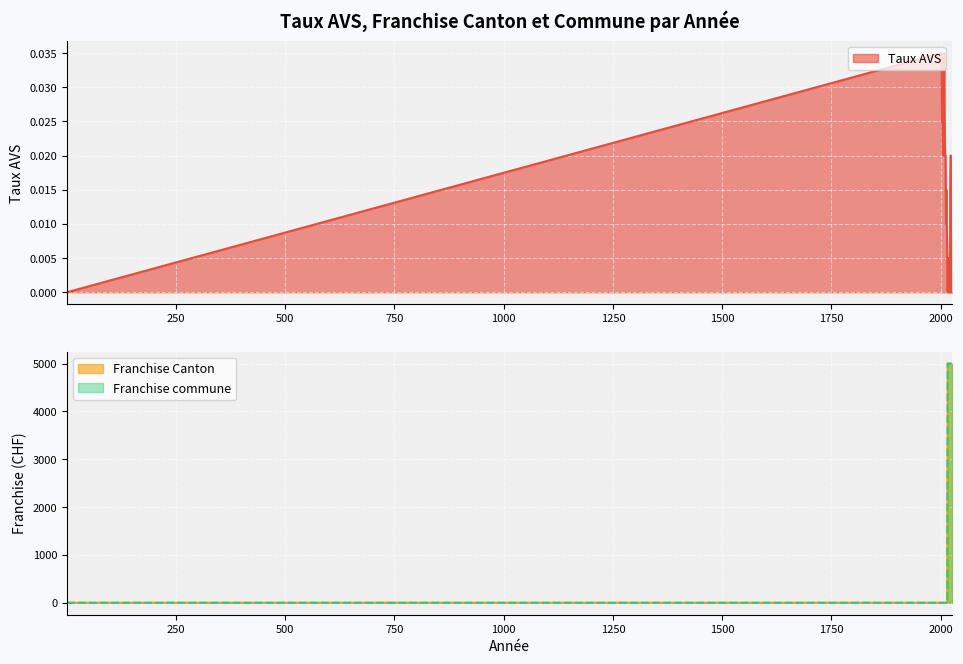

Reading left to right, list all the values displayed in this chart.

Taux AVS: 1=0.0	2001=0.0	2002=0.0	2003=0.0	2004=0.0	2005=0.0	2006=0.0	2007=0.0	2008=0.0	2009=0.0	2010=0.0	2011=0.0	2012=0.0	2013=0.0	2014=0.0	2015=0.0	2016=0.0	2017=0.0	2018=0.0	2019=0.0	2020=0.0	2021=0.0	2022=0.0	2023=0.0	2024=0.0	2025=0.0	2026=0.0
Franchise Canton: 1=0.0	2001=0.0	2002=0.0	2003=0.0	2004=0.0	2005=0.0	2006=0.0	2007=0.0	2008=0.0	2009=0.0	2010=0.0	2011=0.0	2012=0.0	2013=0.0	2014=0.0	2015=0.0	2016=5000.0	2017=5000.0	2018=5000.0	2019=5000.0	2020=5000.0	2021=5000.0	2022=5000.0	2023=5000.0	2024=5000.0	2025=5000.0	2026=5000.0
Franchise commune: 1=0.0	2001=0.0	2002=0.0	2003=0.0	2004=0.0	2005=0.0	2006=0.0	2007=0.0	2008=0.0	2009=0.0	2010=0.0	2011=0.0	2012=0.0	2013=0.0	2014=0.0	2015=0.0	2016=5000.0	2017=5000.0	2018=5000.0	2019=5000.0	2020=5000.0	2021=5000.0	2022=5000.0	2023=5000.0	2024=5000.0	2025=5000.0	2026=5000.0